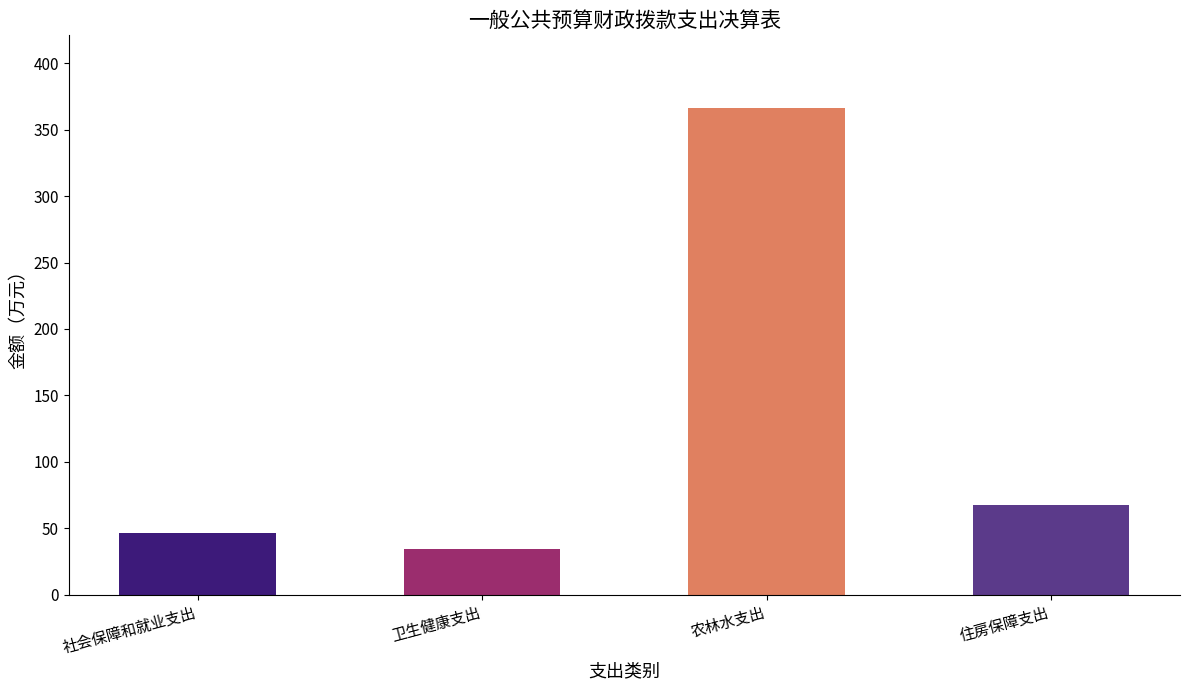

Reading left to right, extract all data points from this chart.

46.3	34.6	366.0	67.8